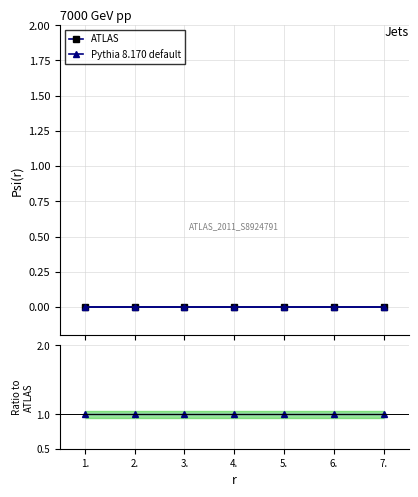

At which category does the chart reach its peak across all series?

1.